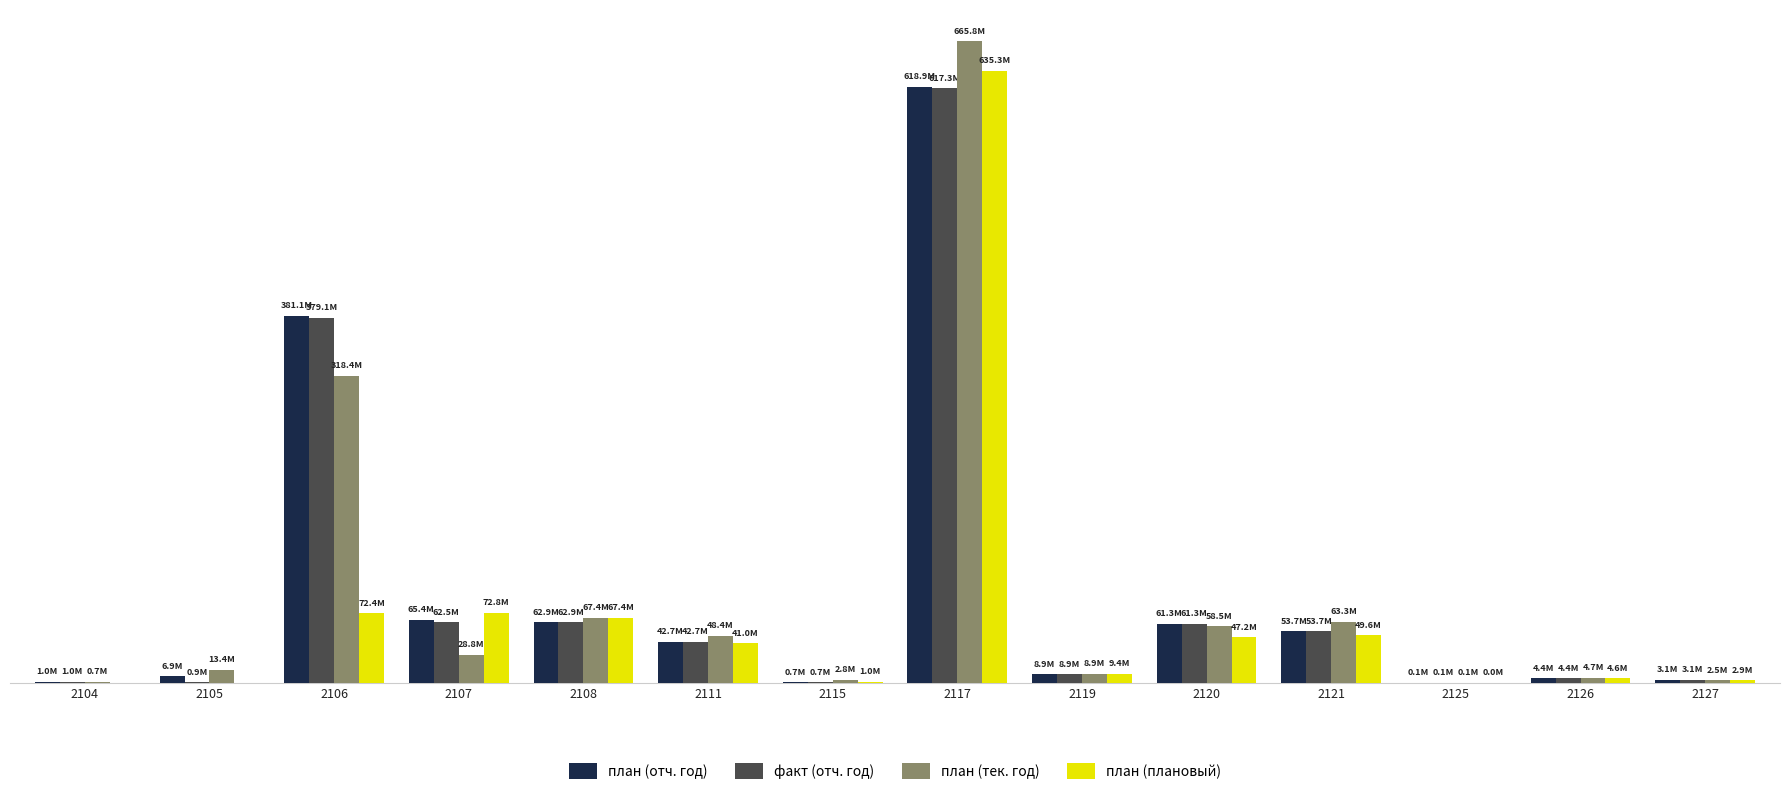

Between 2119 and 2106, which is larger?

2106